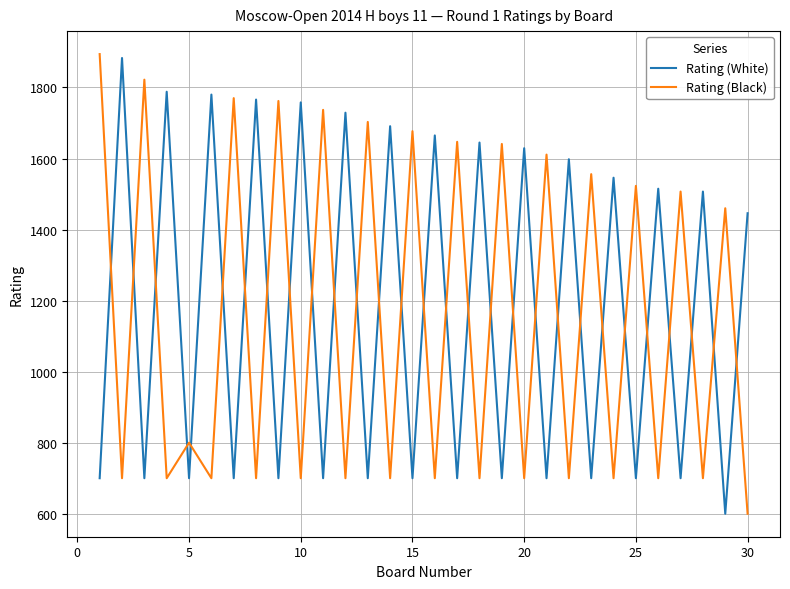

What is the difference between the maximum and minimum values in the Rating (Black) series?

1294